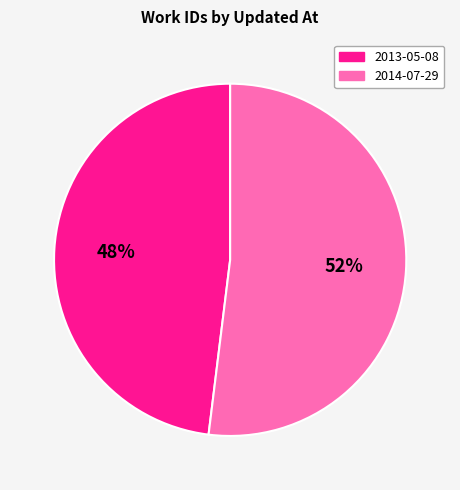

Is there a majority slice in this chart?

Yes